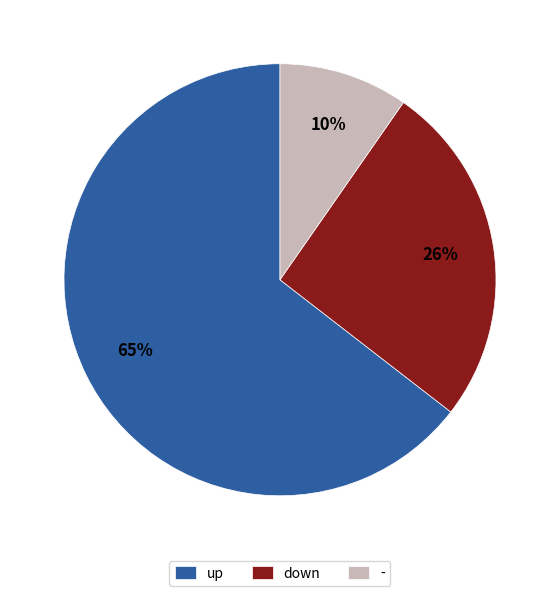

Which category has the biggest portion of the pie?

up